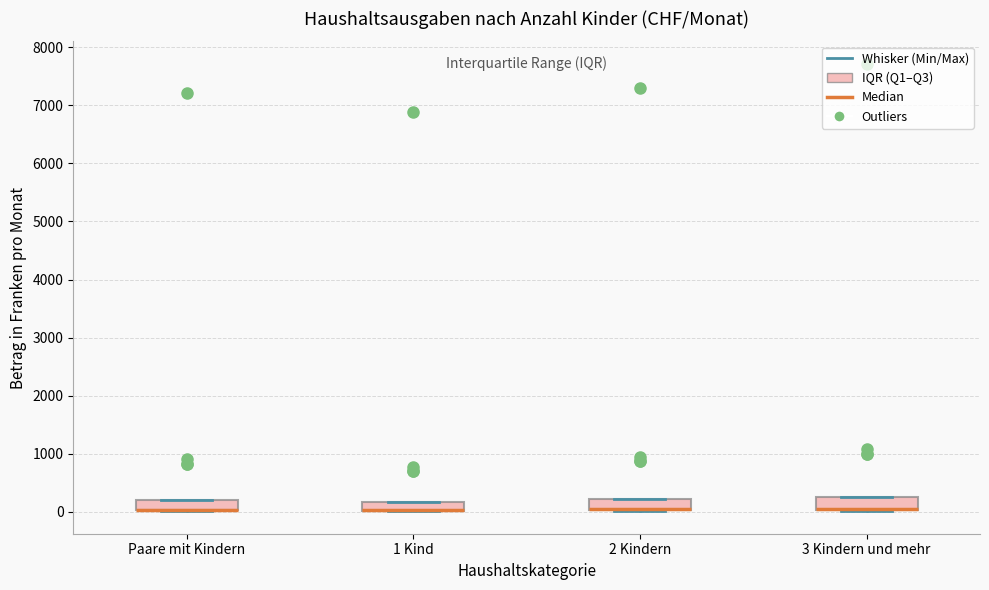

Reading left to right, read every box against the y-axis: the position of its median line, the range the box covers, and the ends of its whiskers. The values are not printed on the chart, so give them approximately, as read against the axis.

Paare mit Kindern: median 0 (drawn on the box's lower edge), box 0 to 200, whiskers 0 to 200
1 Kind: median 0 (drawn on the box's lower edge), box 0 to 200, whiskers 0 to 200
2 Kindern: median 0 (drawn on the box's lower edge), box 0 to 200, whiskers 0 to 200
3 Kindern und mehr: median 0 (drawn on the box's lower edge), box 0 to 300, whiskers 0 to 300